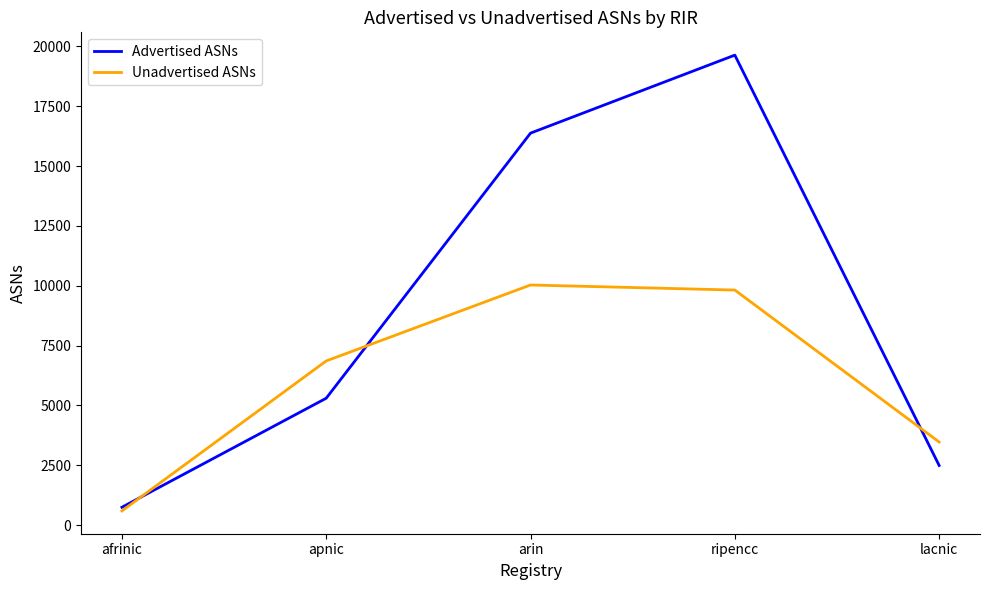

What position from the left is ripencc?

4